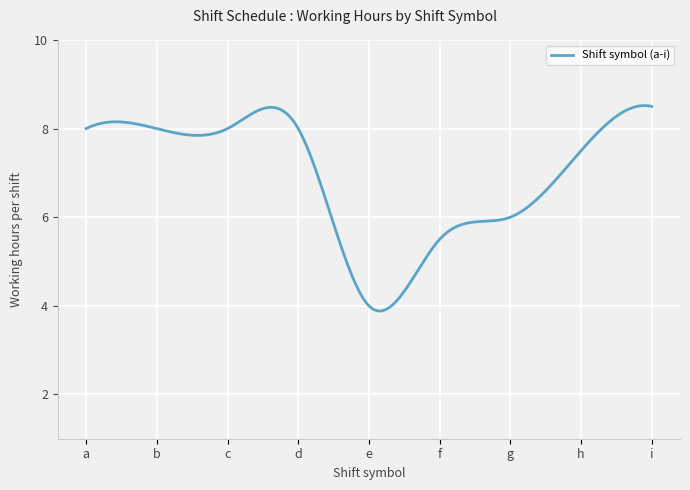

What is the difference between the maximum and minimum values?

4.6